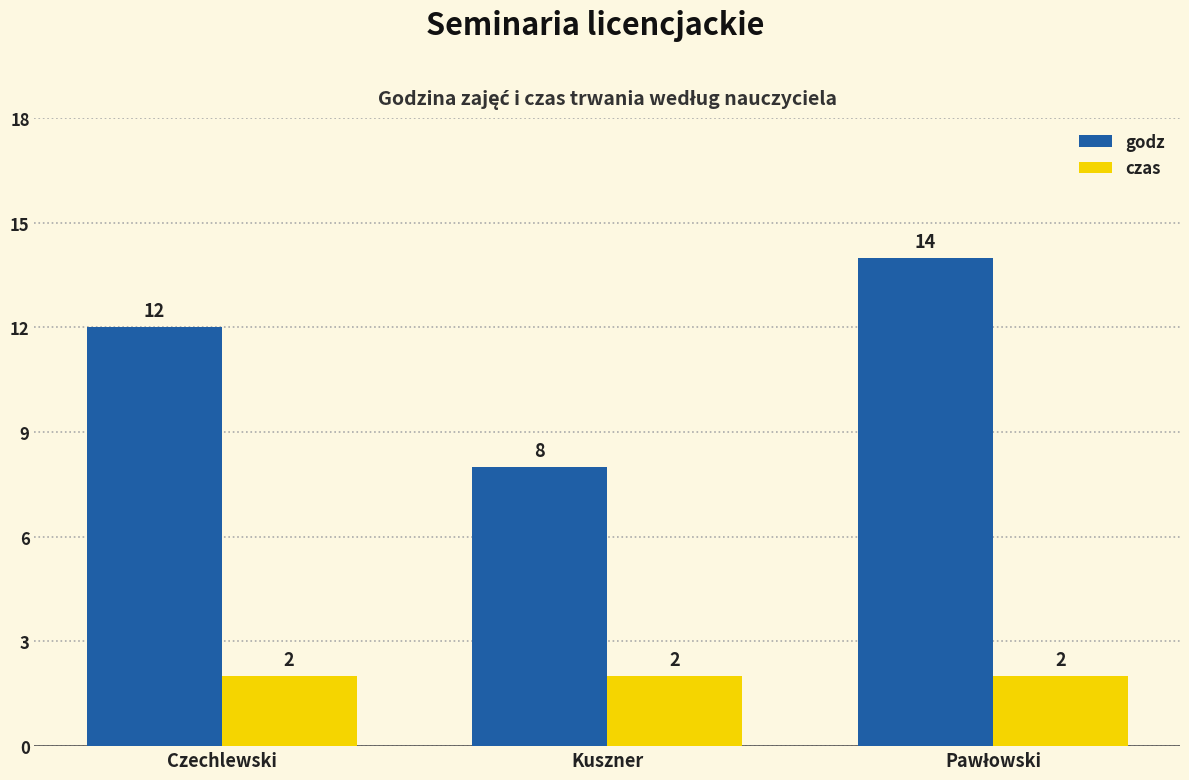

Where is godz nearest to the value 11?

Czechlewski